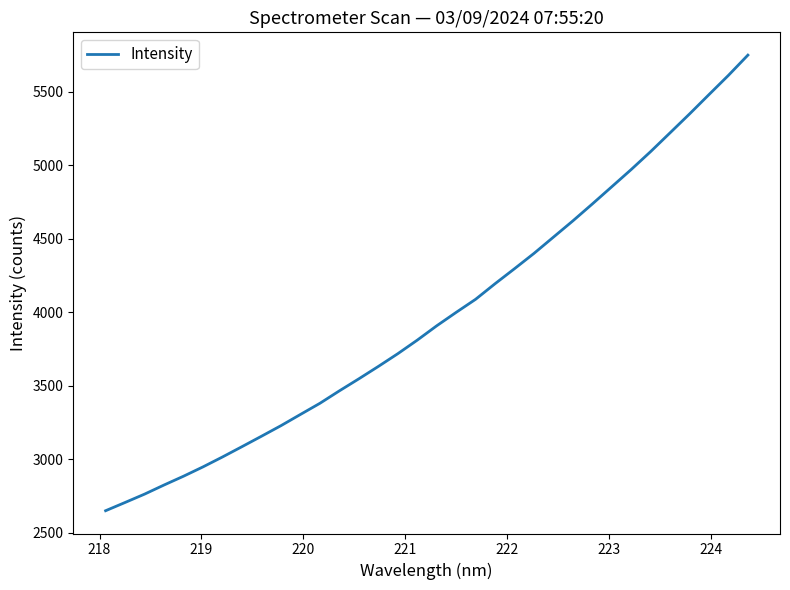

What is the minimum value shown in the chart?

2650.4